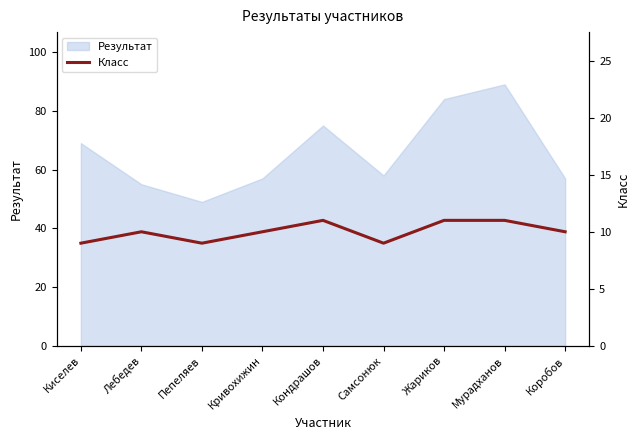

Is it true that Результат equals 49 at Пепеляев?

True